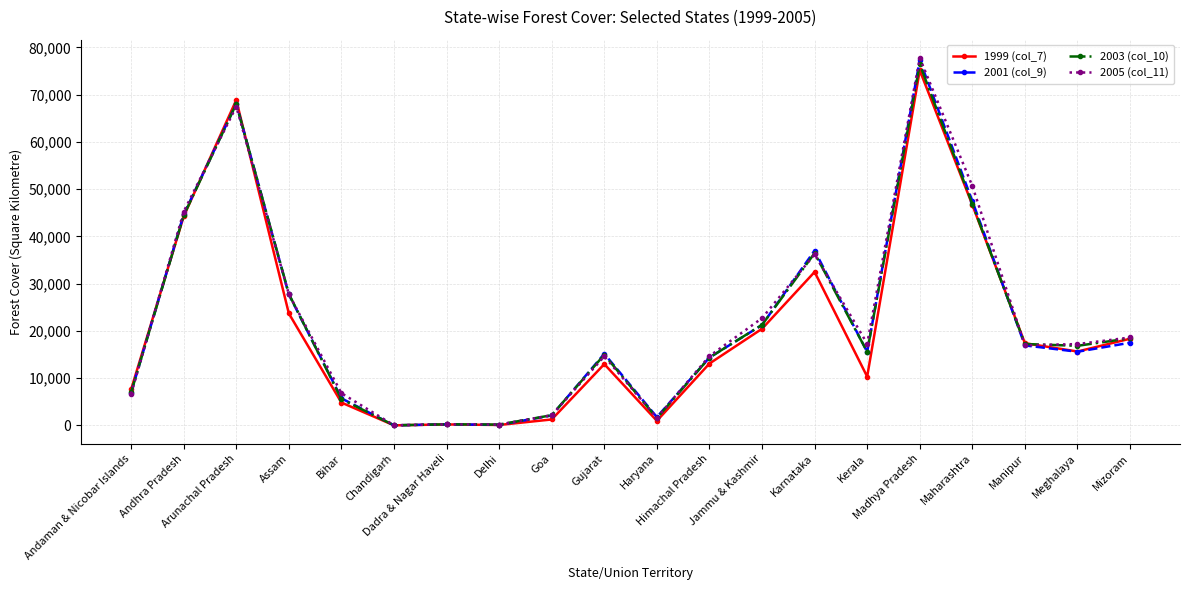

True or false: 2003 (col_10) has more than 0 points higher than both neighbors.

True